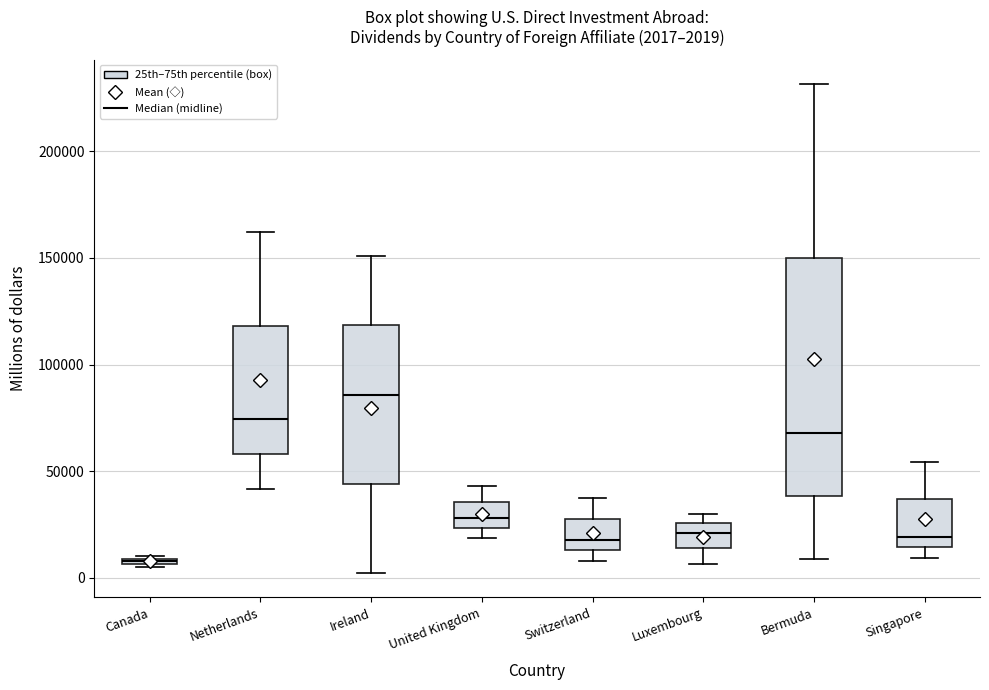

Comparing the boxes themselves (not the whiskers), which one is the tallest?

Bermuda